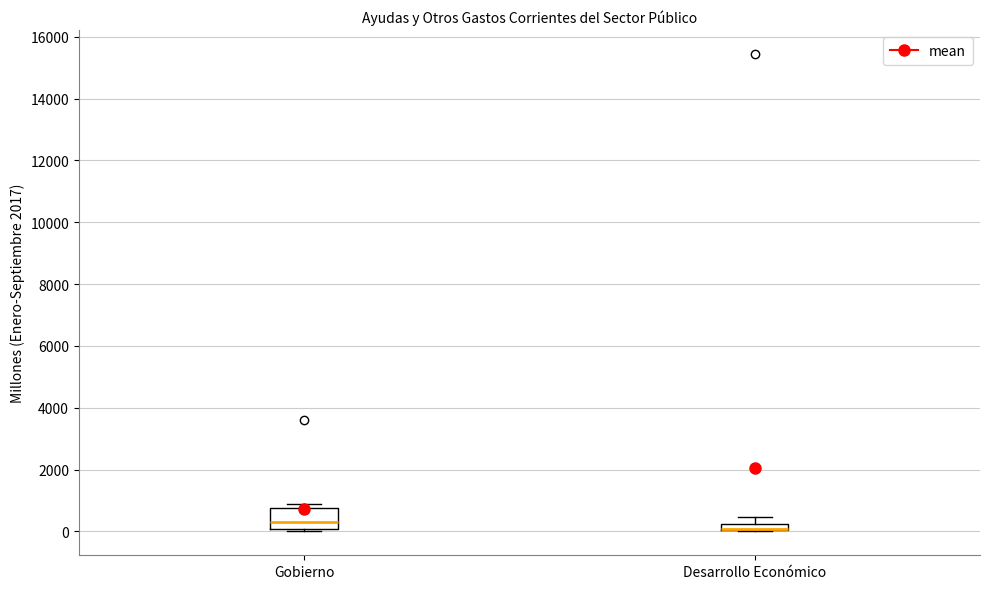

Where is the lower edge of the box for Desarrollo Económico on the y-axis? The values are not printed on the chart, so give them approximately, as read against the axis.

0